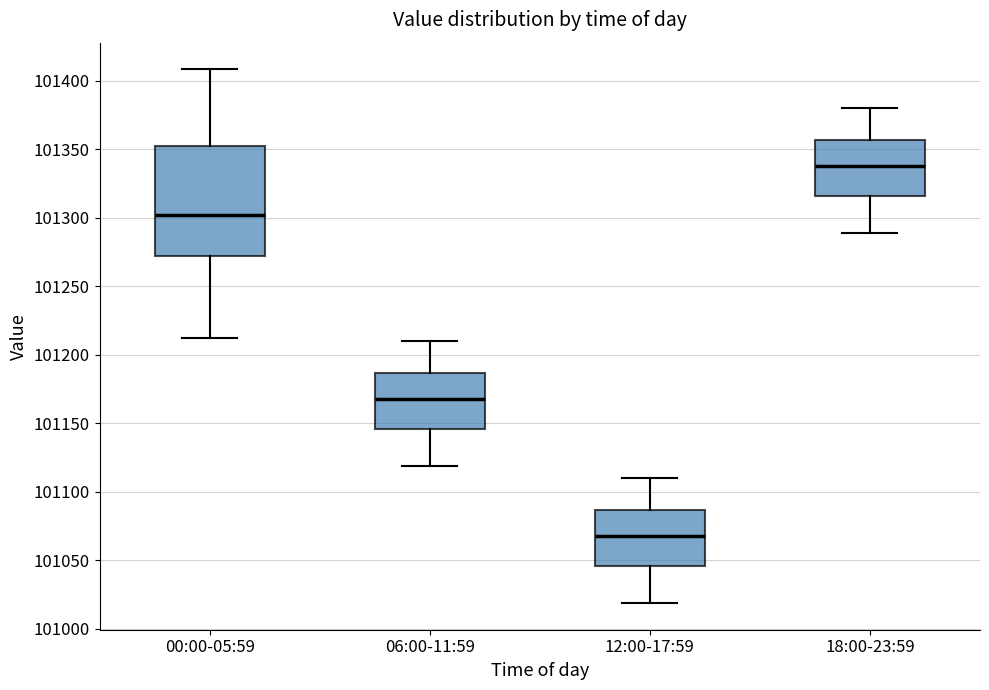

Where does the upper whisker of the box for 12:00-17:59 end on the y-axis? The values are not printed on the chart, so give them approximately, as read against the axis.

101110